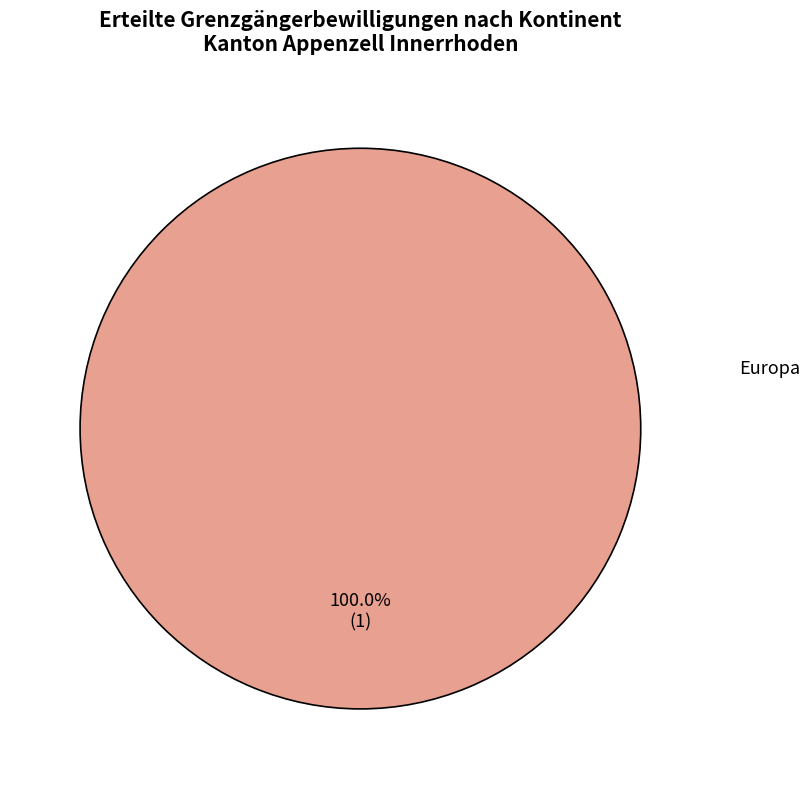

Is there any slice that represents more than half of the pie?

Yes